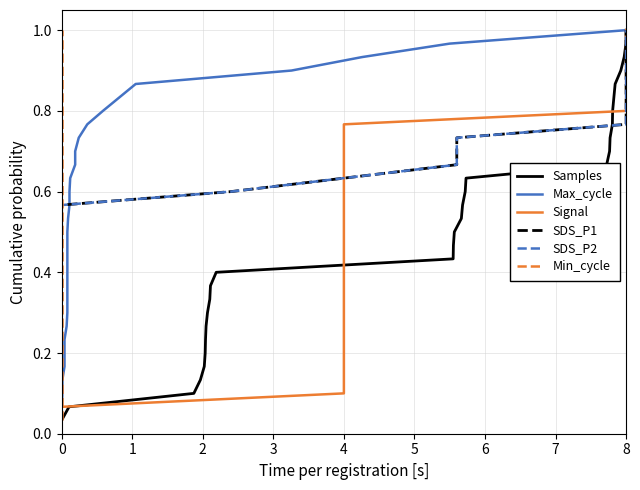

True or false: Max_cycle has more than 2 interior local peaks.

False